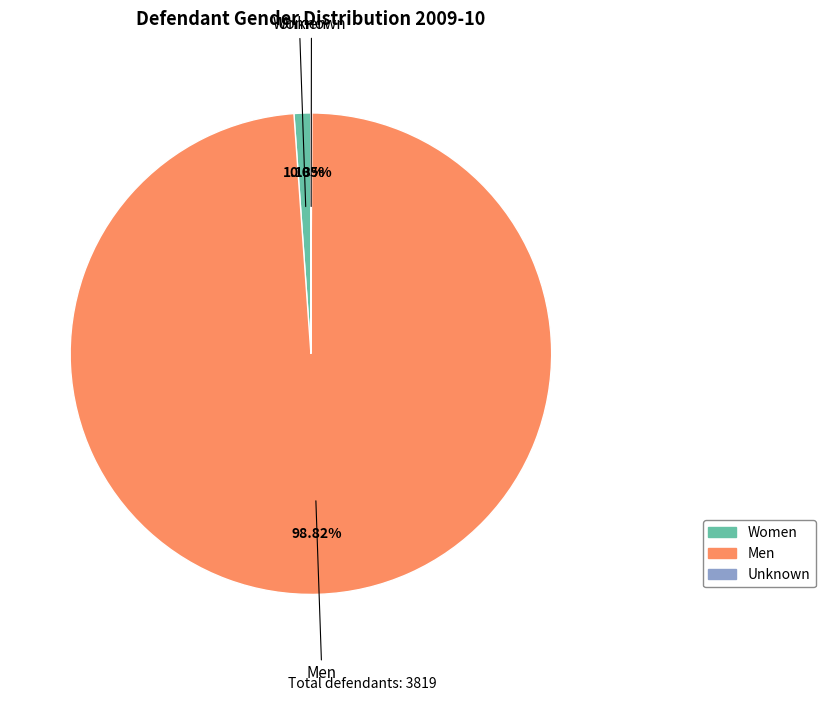

Which slice is the largest?

Men